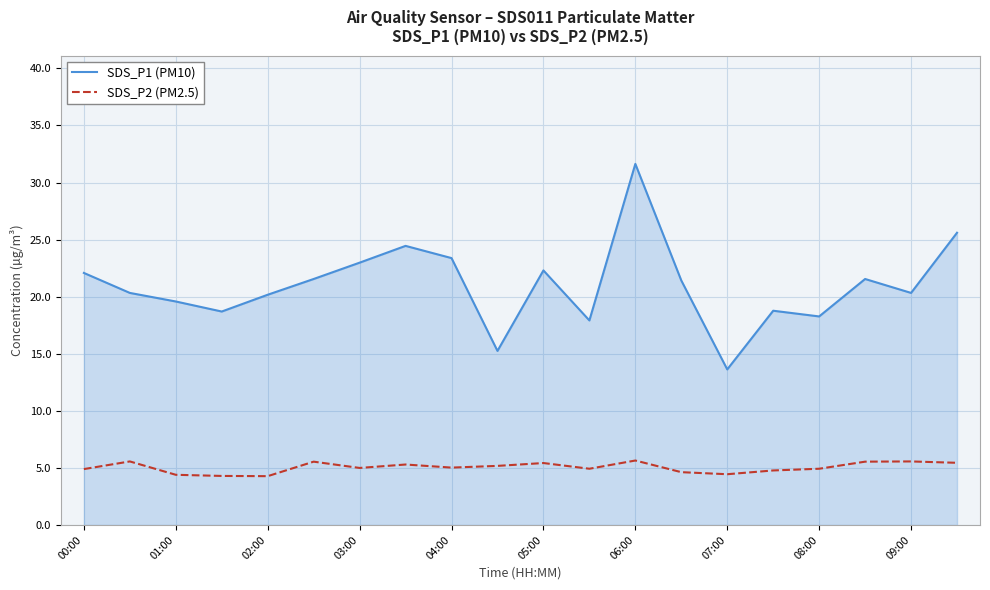

True or false: SDS_P1 (PM10) and SDS_P2 (PM2.5) cross at least once.

False